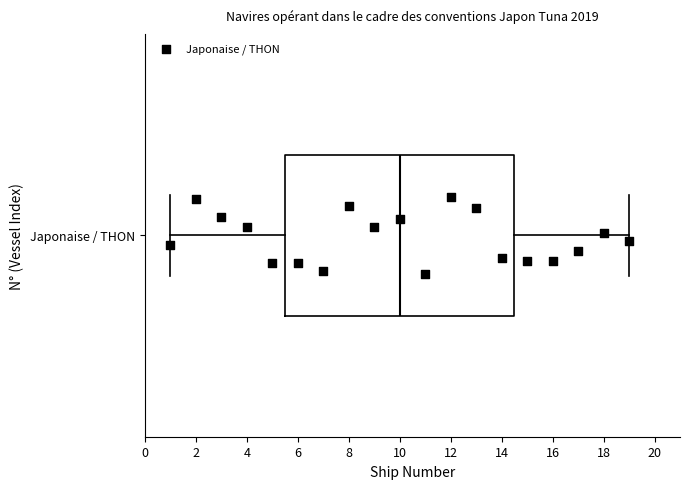

Where does the right whisker of the box for Japonaise / THON end on the x-axis? The values are not printed on the chart, so give them approximately, as read against the axis.

19.0